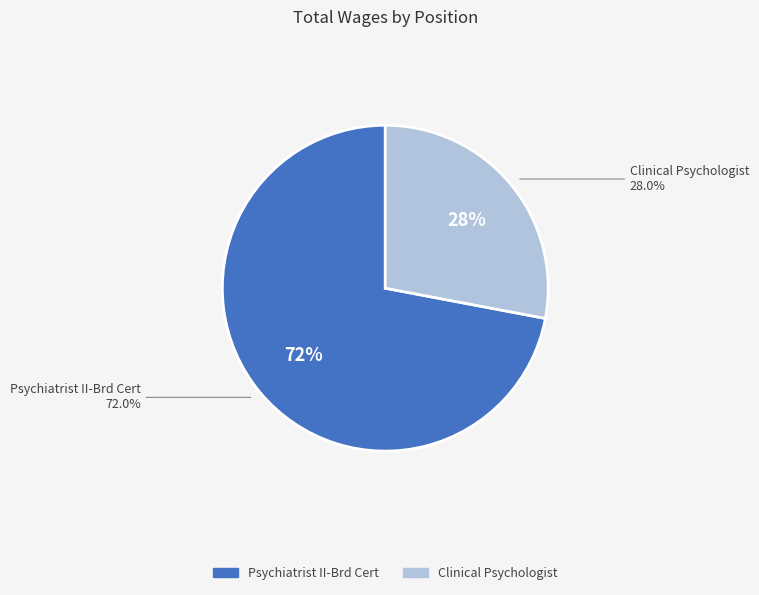

To the nearest percent, what percentage of the pie is Psychiatrist II-Brd Cert?

72%